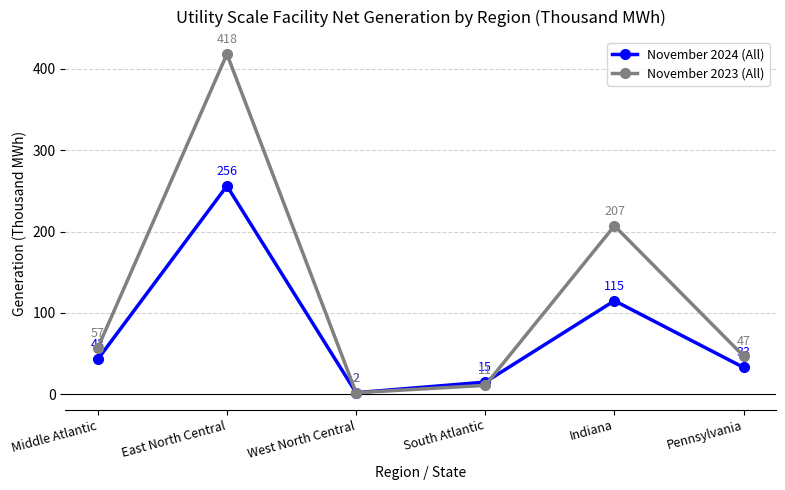

The November 2024 (All) series shows 447 at East North Central. True or false?

False